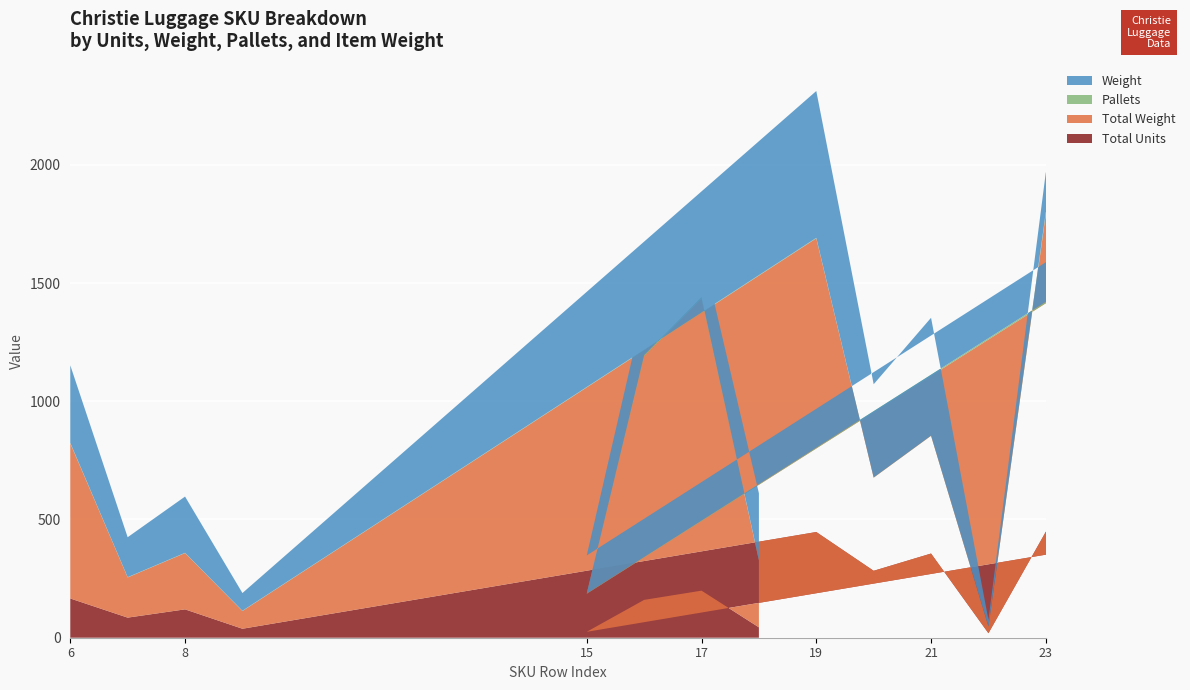

Reading left to right, transcribe all the data shown in this chart.

Total Units: 166	85	120	38	447	283	356	19	448	392	25	160	199	44
Total Weight: 656	170	238	75	1242	394	498	28	1344	1176	161	1030	1236	283
Pallets: 2	1	1	1	2	1	1	1	8	7	1	5	6	1
Weight: 328	169	238	75	621	394	498	28	168	168	161	206	206	283